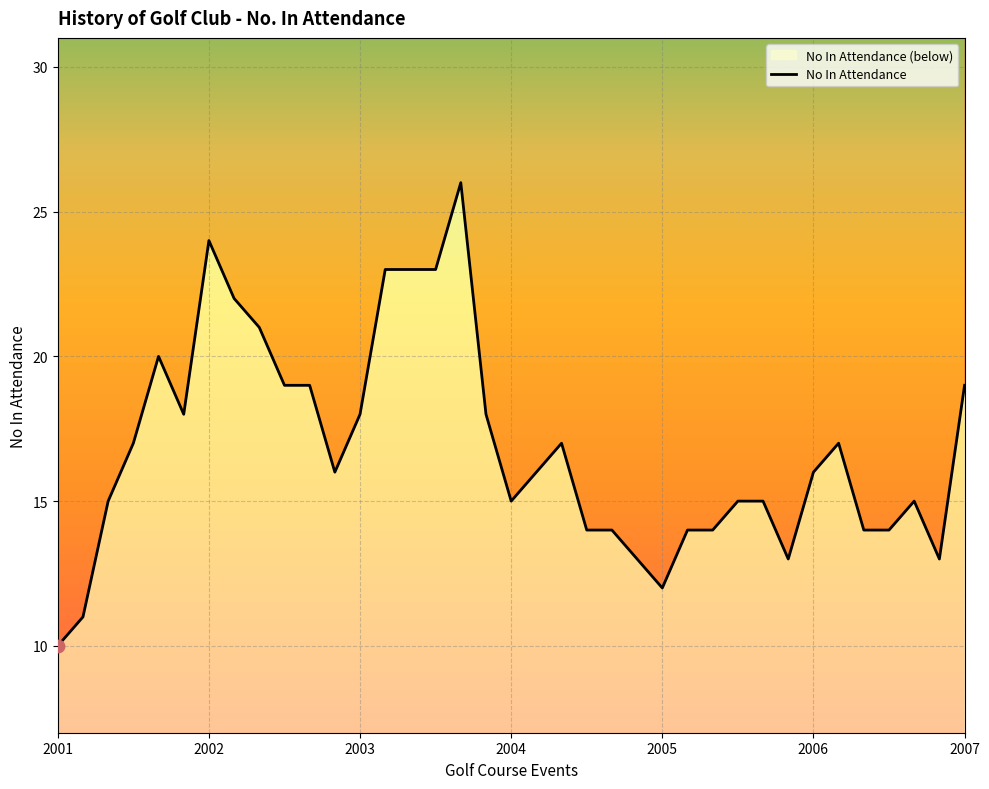

Which has a higher value, 30 or 2003?

30